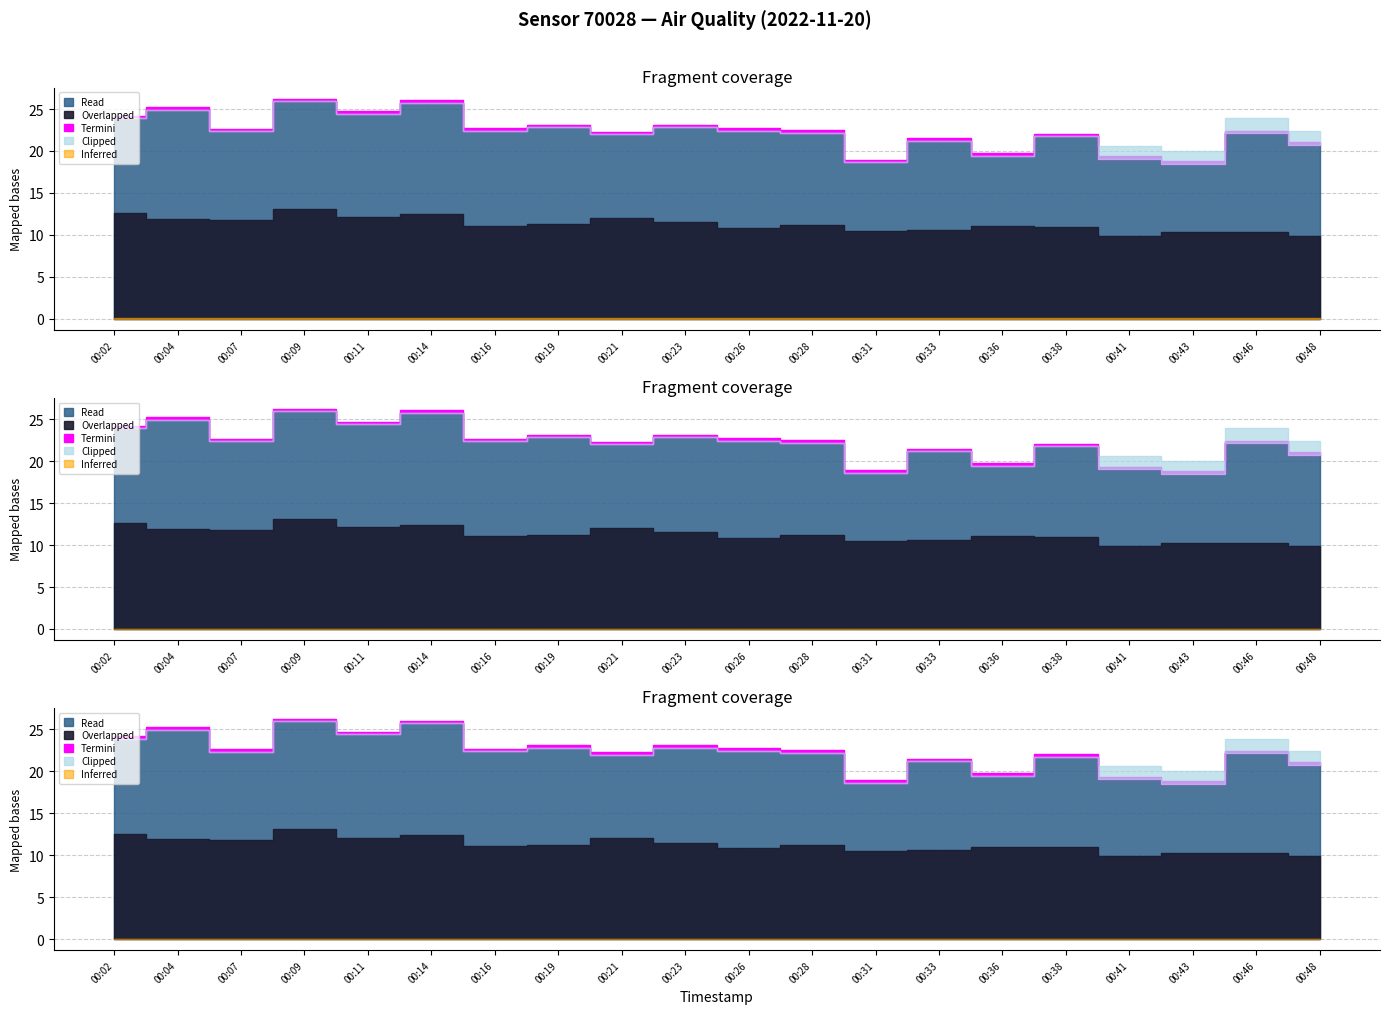

True or false: P2 and P1 intersect in this chart.

False